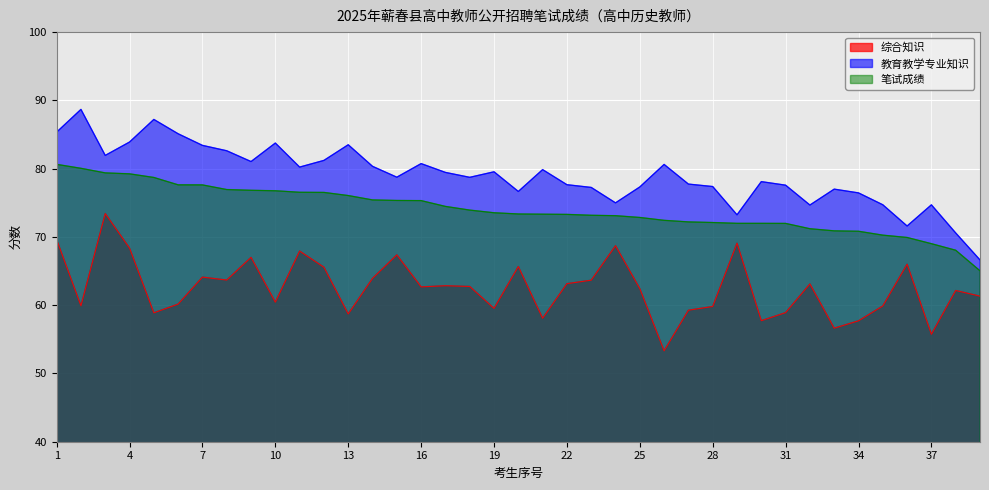

Which series changed the most between 13 and 31?

教育教学专业知识